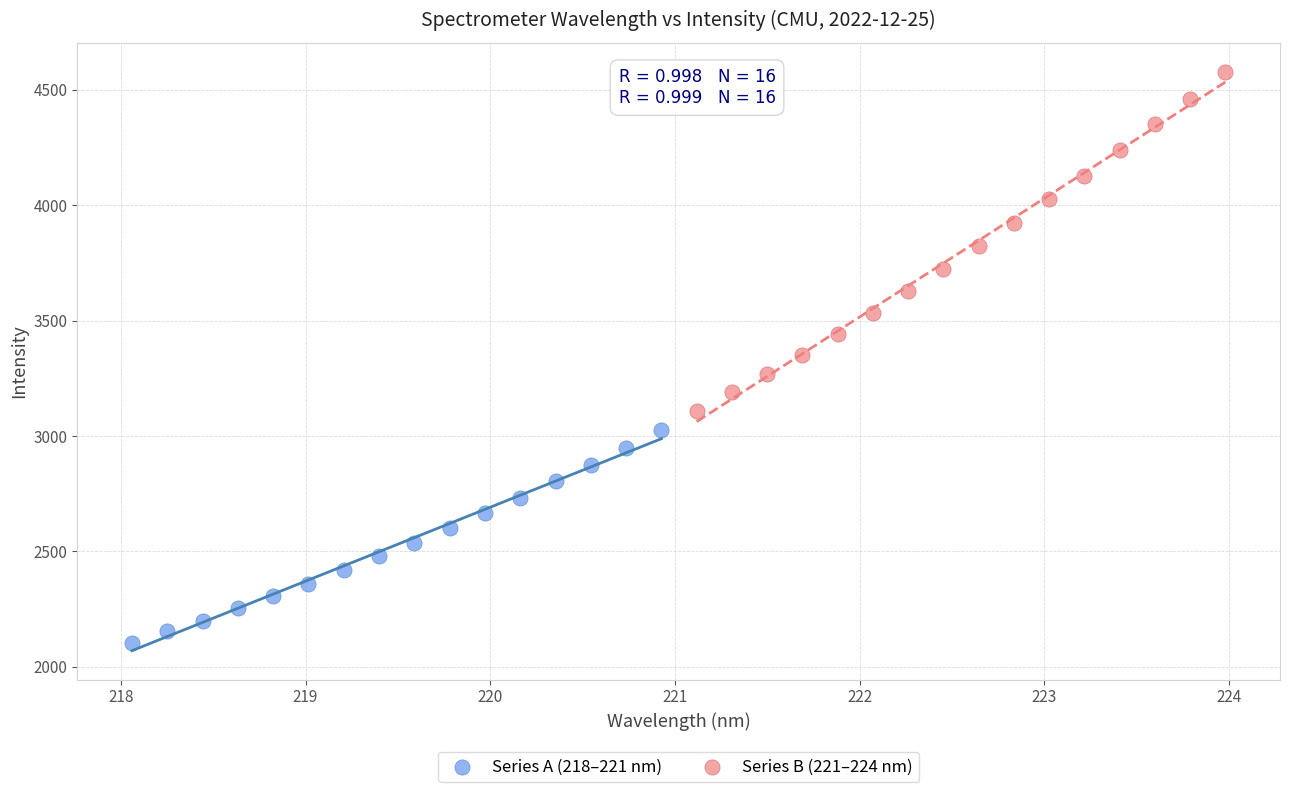

Which series contains the highest Y value?

Series B (221–224 nm)